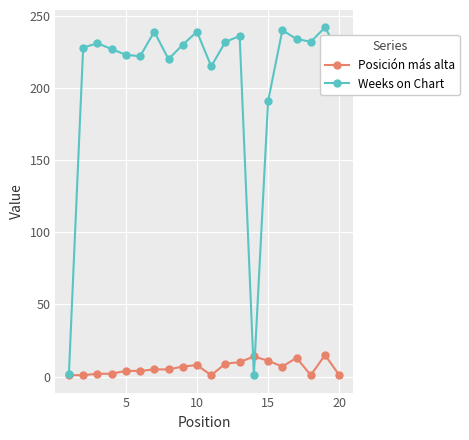

What is the difference between the second highest and second lowest values in the Posición más alta series?

13